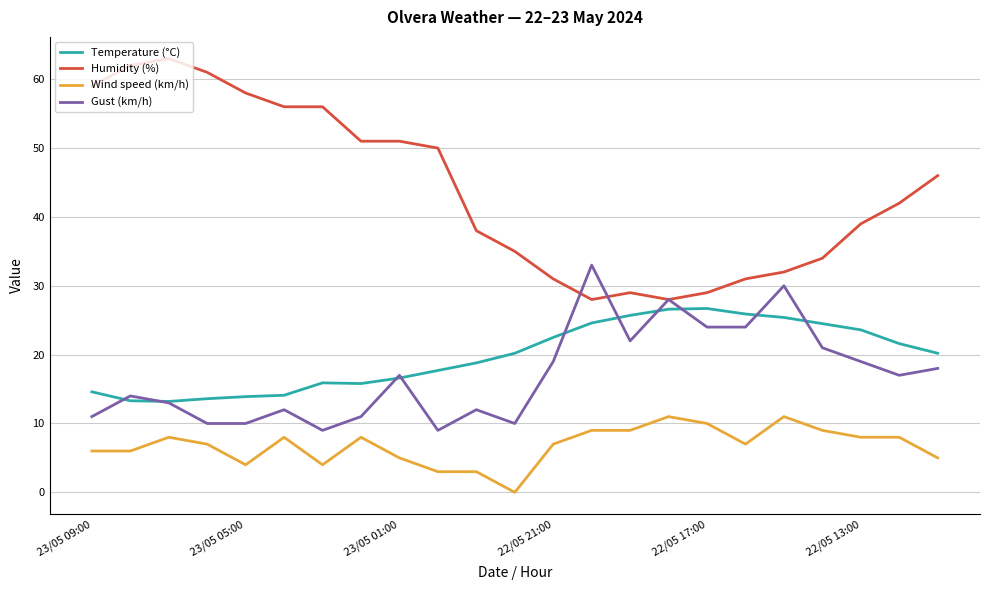

True or false: Wind speed (km/h) and Humidity (%) cross at least once.

False